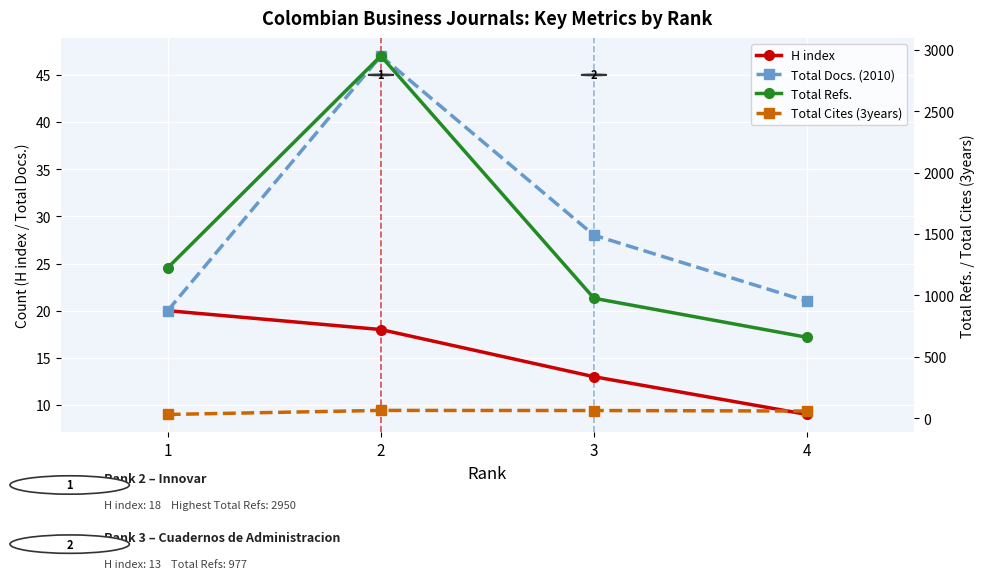

True or false: Total Cites (3years) has more than 2 points higher than both neighbors.

False